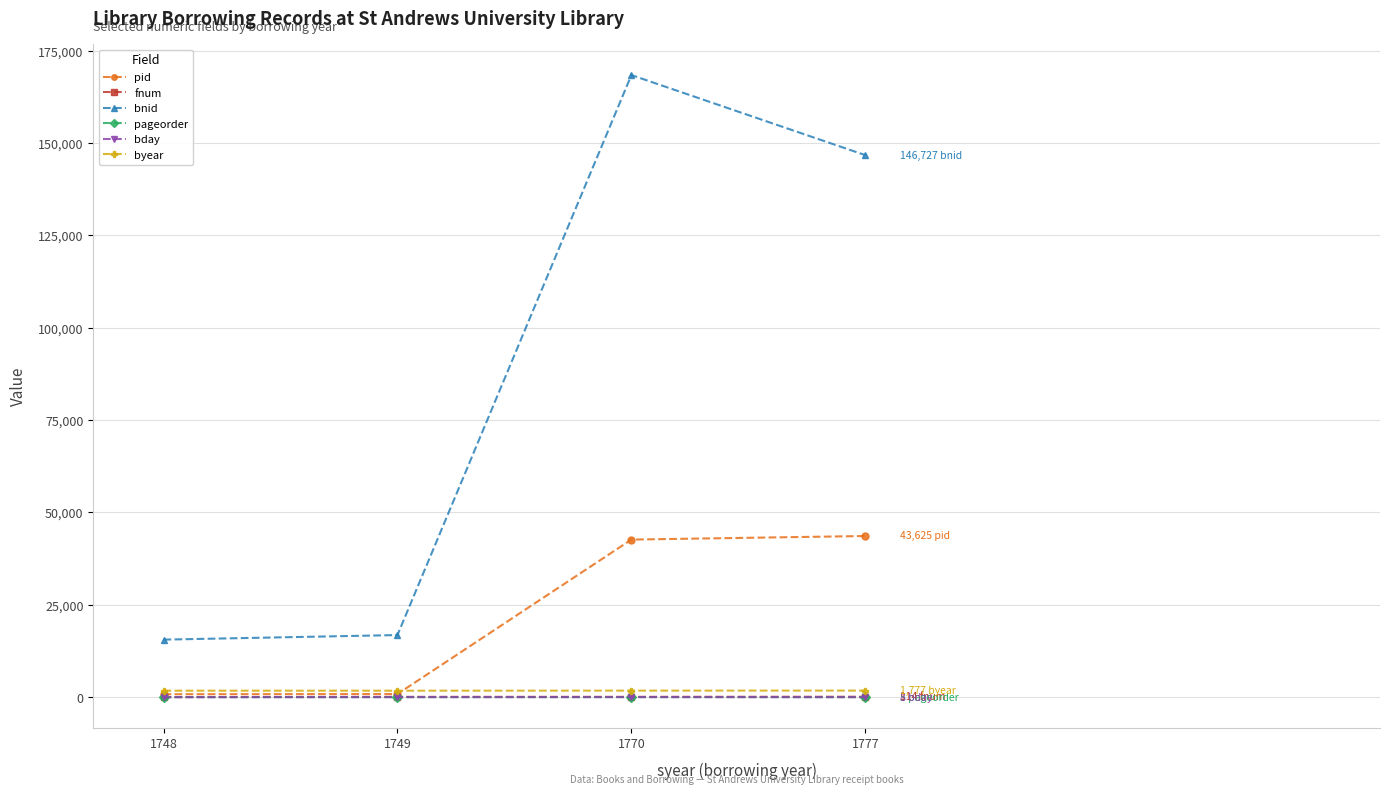

True or false: bday and bnid cross at least once.

False